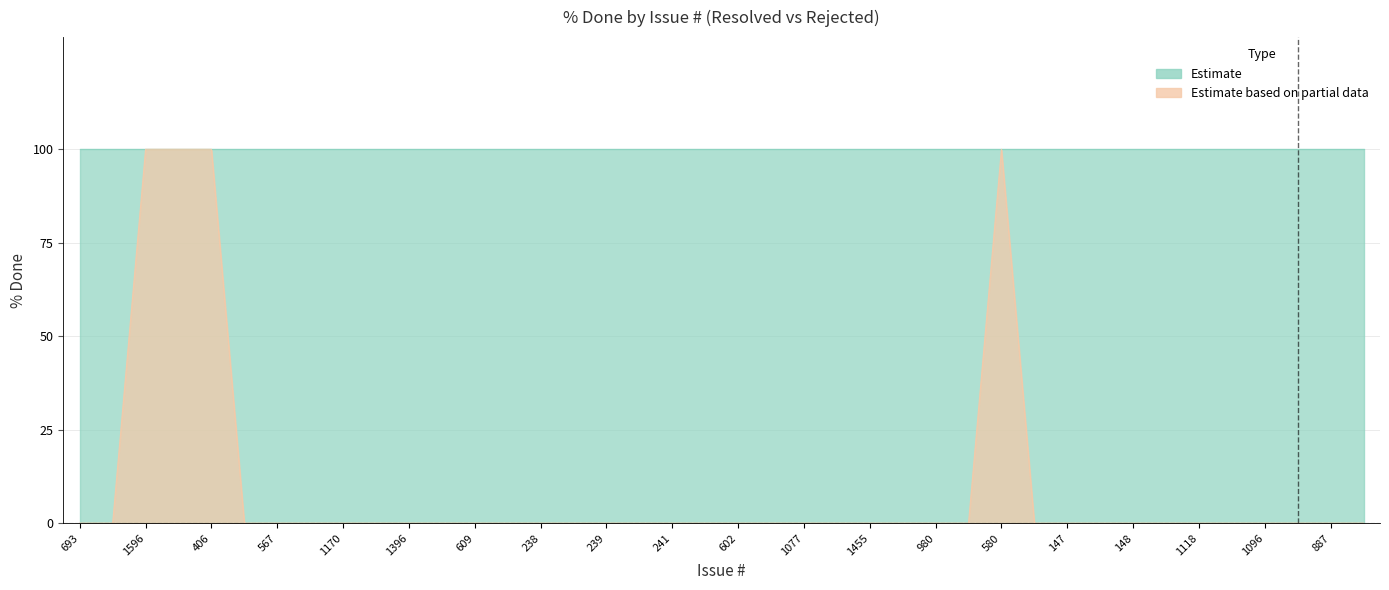

List the labels in order of value, smallest first.

693, 690, 654, 567, 122, 1170, 1394, 1396, 389, 609, 1400, 238, 237, 239, 240, 241, 611, 602, 829, 1077, 987, 1455, 1337, 980, 822, 607, 147, 177, 148, 155, 1118, 719, 1096, 886, 887, 835, 1596, 405, 406, 580